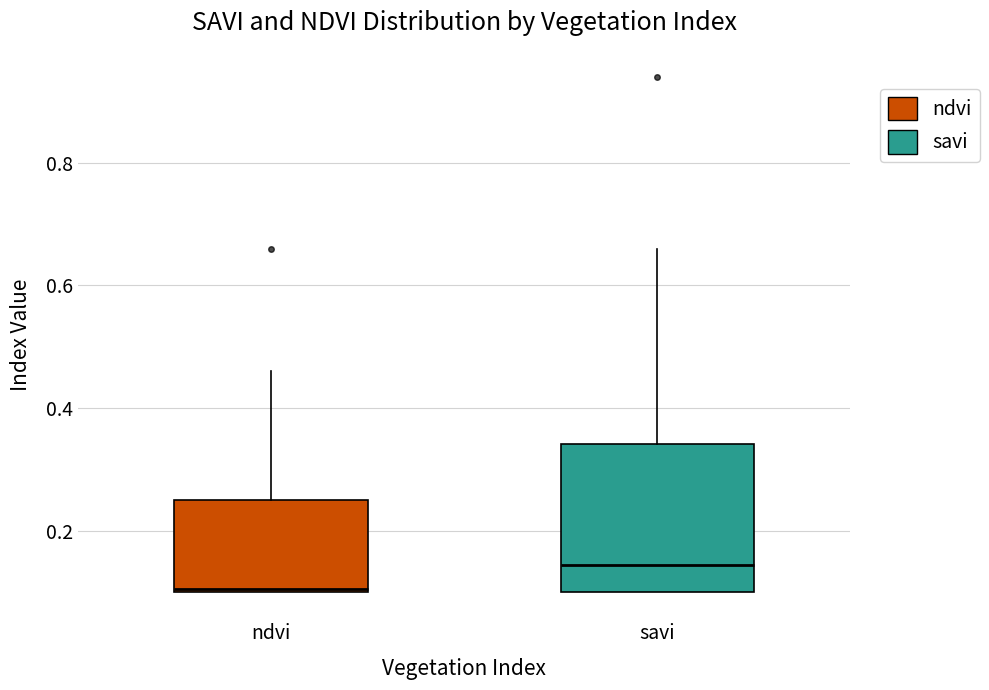

Reading left to right, read every box against the y-axis: the position of its median line, the range the box covers, and the ends of its whiskers. The values are not printed on the chart, so give them approximately, as read against the axis.

ndvi: median 0.10, box 0.10 to 0.26, whiskers 0.10 to 0.46
savi: median 0.14, box 0.10 to 0.34, whiskers 0.10 to 0.66